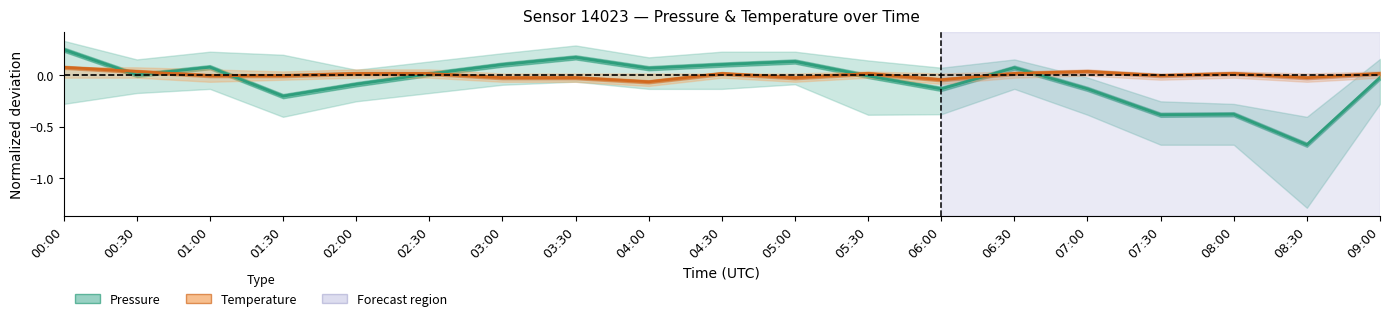

At which label does Temperature first exceed 0?

00:00